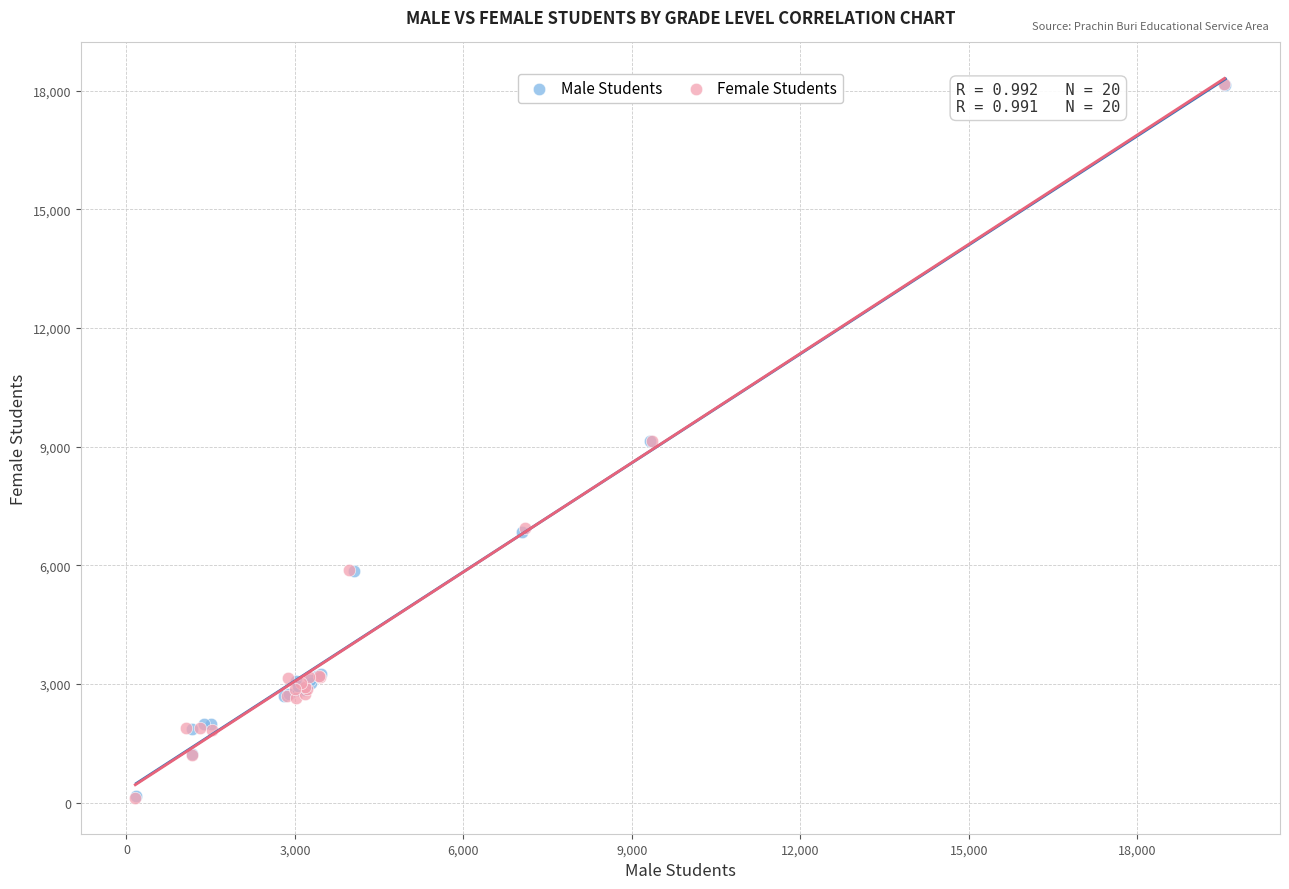

Which series has the largest Y range (max minus min)?

Female Students